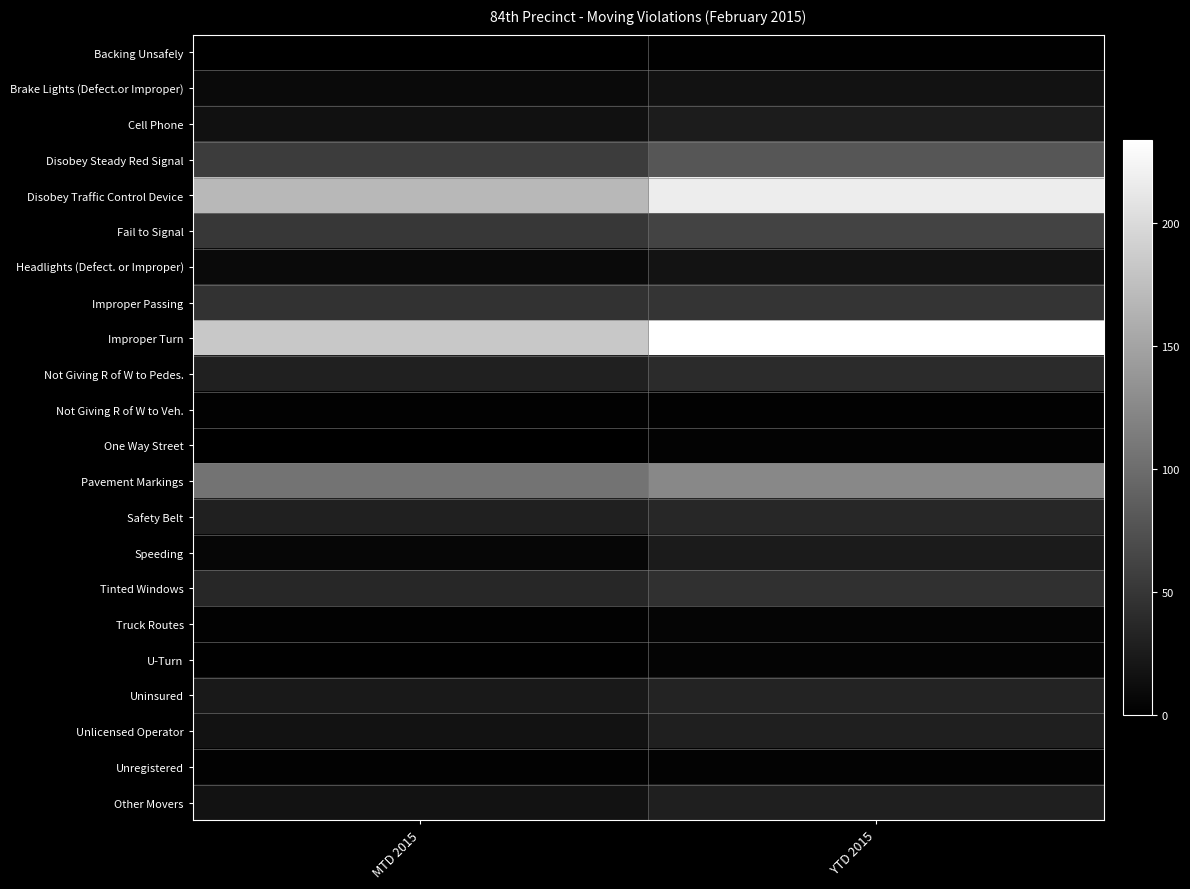

Which series has the widest spread of values?

Improper Turn